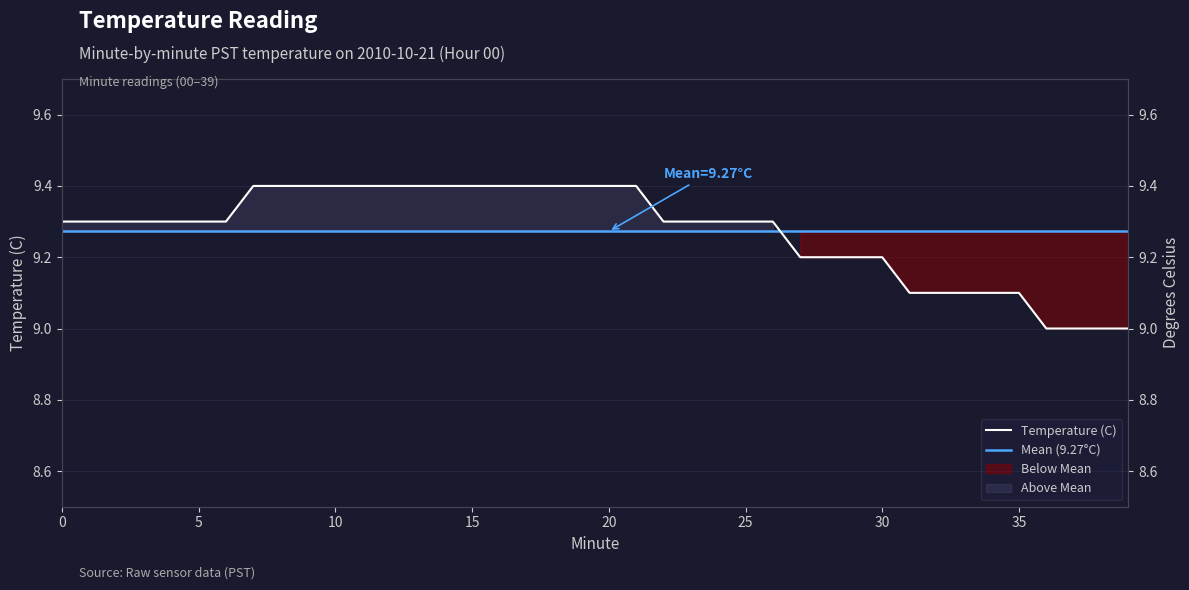

What is the difference between the maximum and minimum values?

0.4